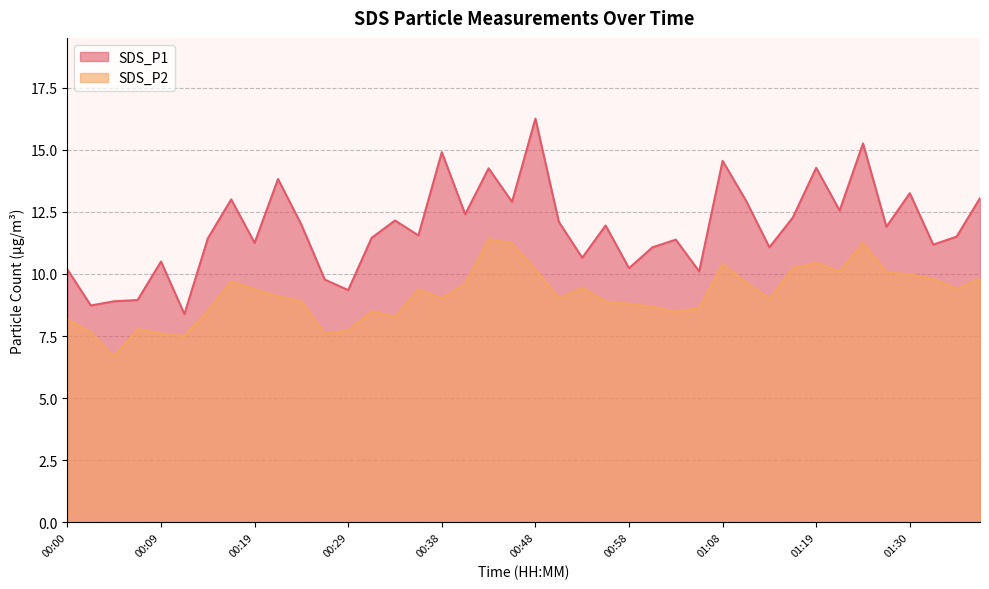

How many lines are shown in the chart?

2